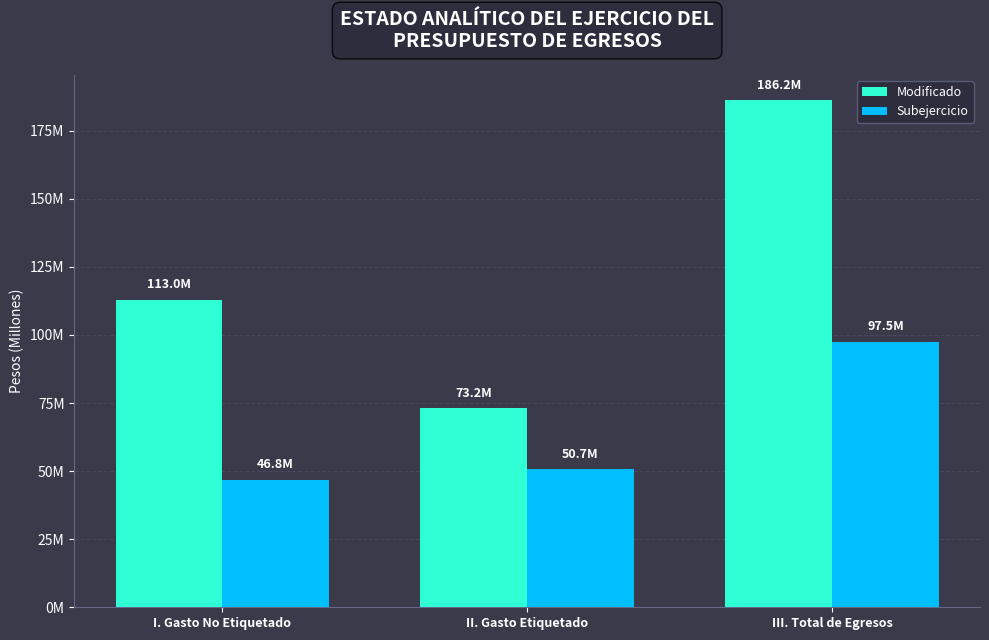

Are the bars horizontal?

No